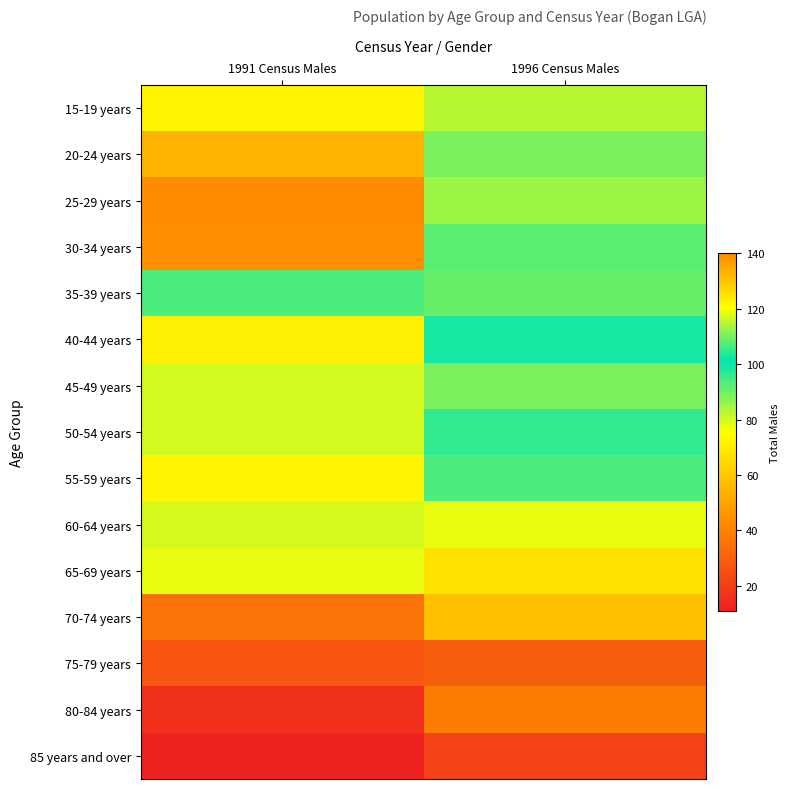

Reading right to left, what are all the values shown in this chart?

15-19 years: 1996 Census Males=83	1991 Census Males=122
20-24 years: 1996 Census Males=89	1991 Census Males=133
25-29 years: 1996 Census Males=113	1991 Census Males=140
30-34 years: 1996 Census Males=108	1991 Census Males=139
35-39 years: 1996 Census Males=109	1991 Census Males=107
40-44 years: 1996 Census Males=99	1991 Census Males=123
45-49 years: 1996 Census Males=89	1991 Census Males=117
50-54 years: 1996 Census Males=105	1991 Census Males=117
55-59 years: 1996 Census Males=107	1991 Census Males=122
60-64 years: 1996 Census Males=78	1991 Census Males=80
65-69 years: 1996 Census Males=67	1991 Census Males=78
70-74 years: 1996 Census Males=58	1991 Census Males=36
75-79 years: 1996 Census Males=30	1991 Census Males=27
80-84 years: 1996 Census Males=39	1991 Census Males=16
85 years and over: 1996 Census Males=21	1991 Census Males=11